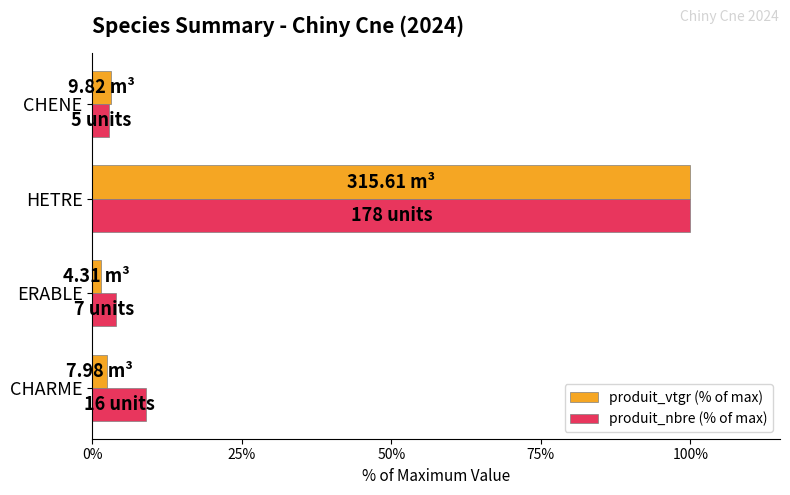

What is the difference between the maximum and minimum values in the produit_vtgr (% of max) series?

98.6